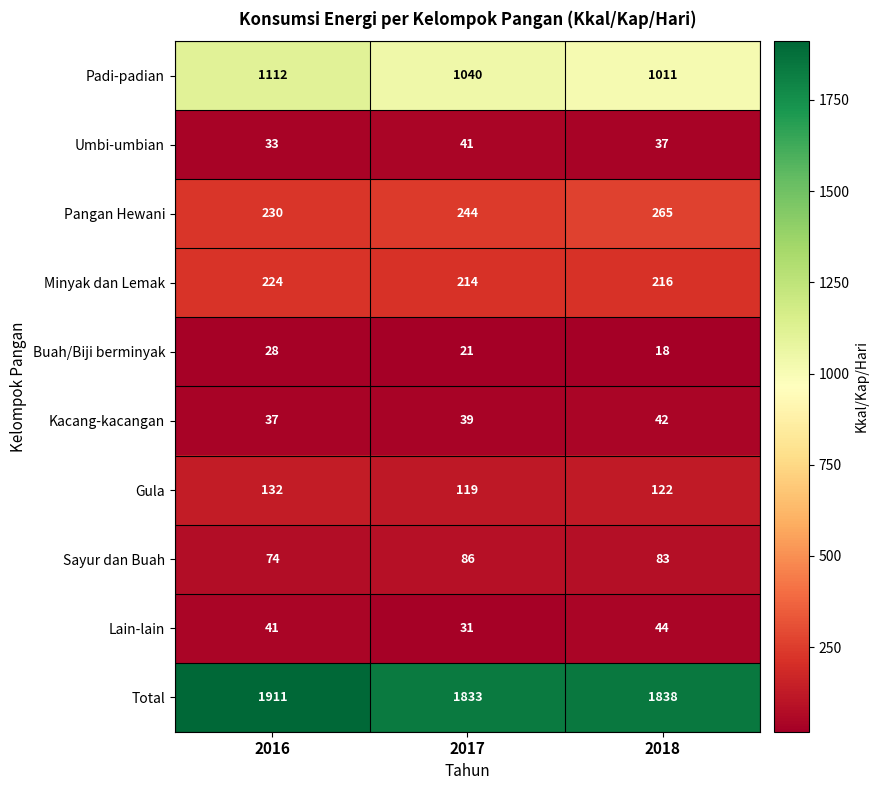

What is the smallest value displayed?

18